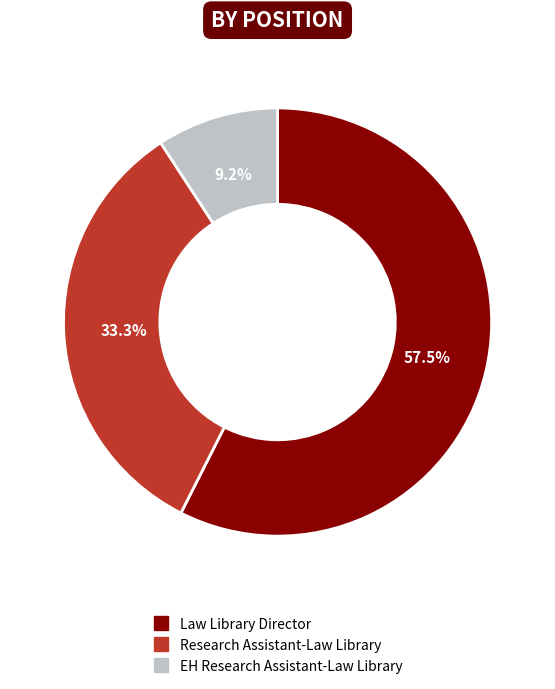

To the nearest percent, what is the combined percentage of Research Assistant-Law Library and Law Library Director?

91%